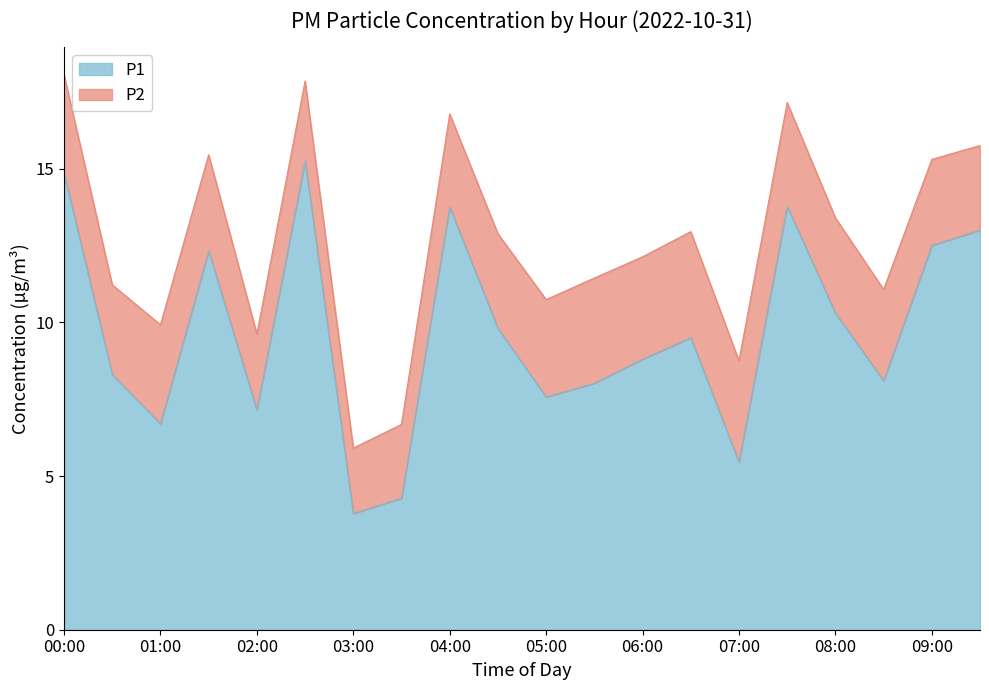

What position from the right is 02:30?

15